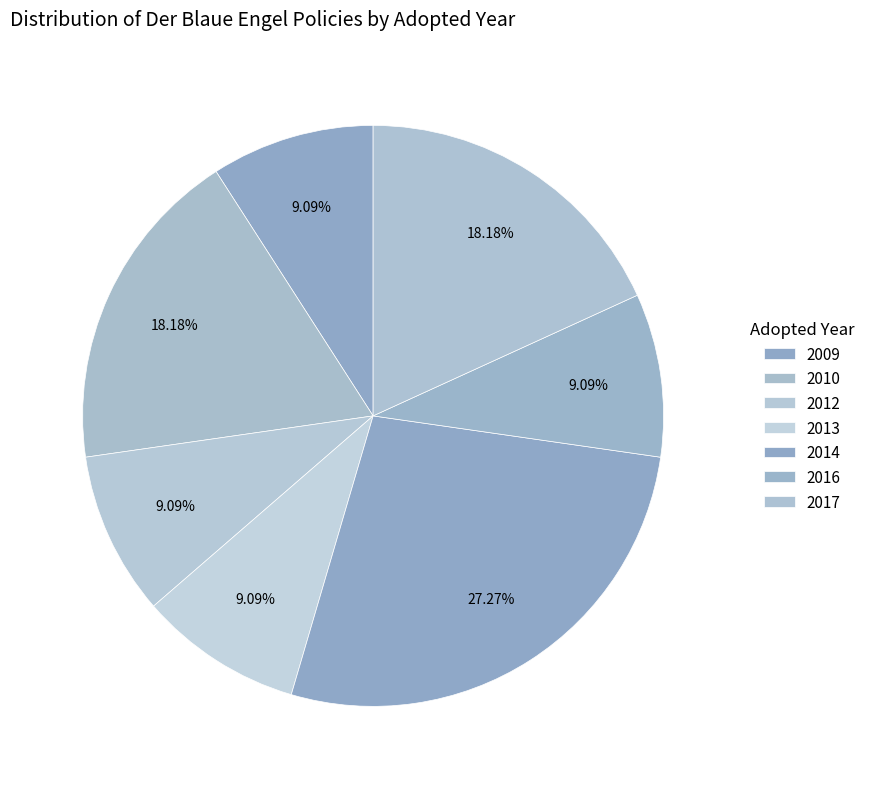

Count the number of slices in the pie.

7